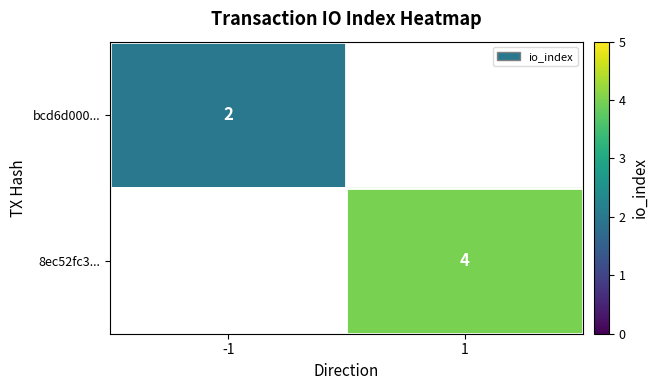

Is it true that 8ec52fc3... equals 4 at 1?

True